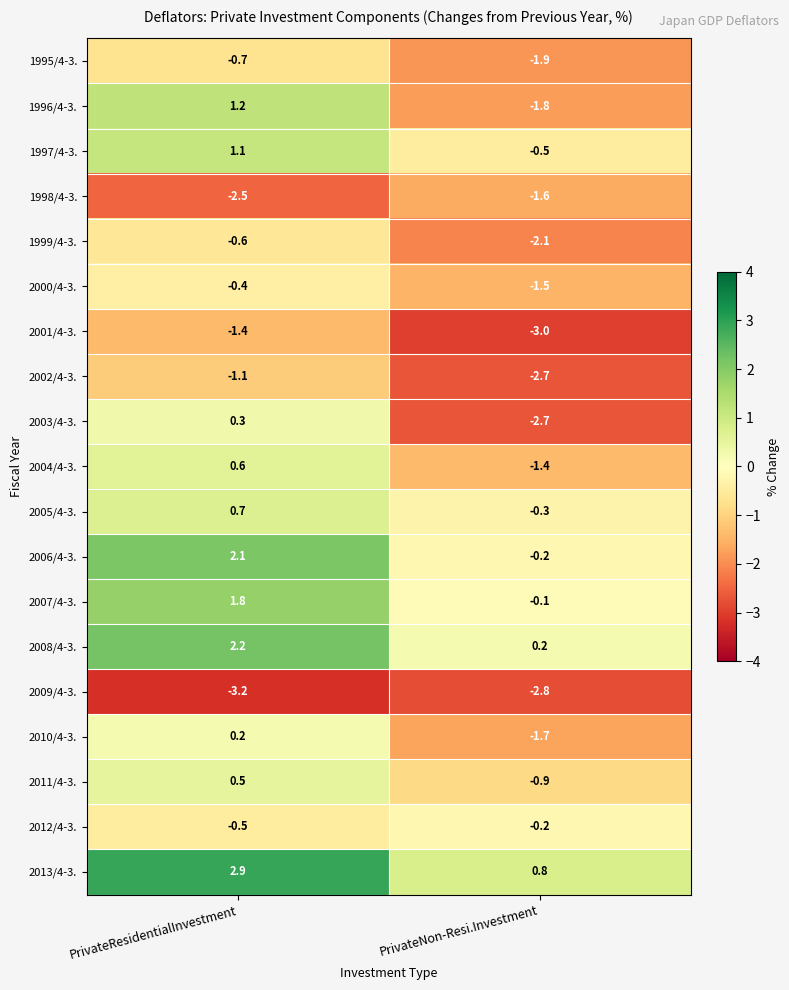

The 1999/4-3. series shows -0.6 at PrivateNon-Resi.Investment. True or false?

False